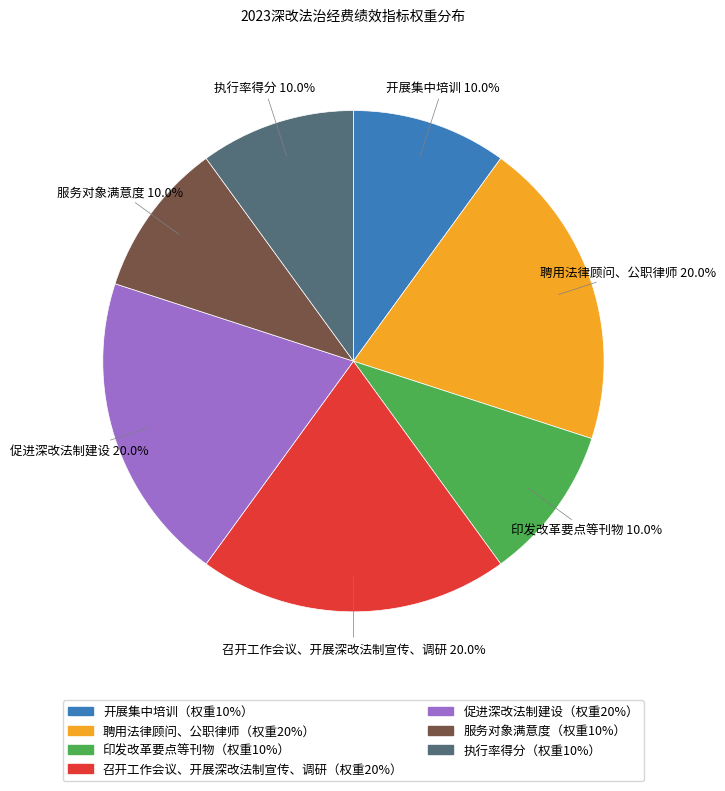

Is there a majority slice in this chart?

No